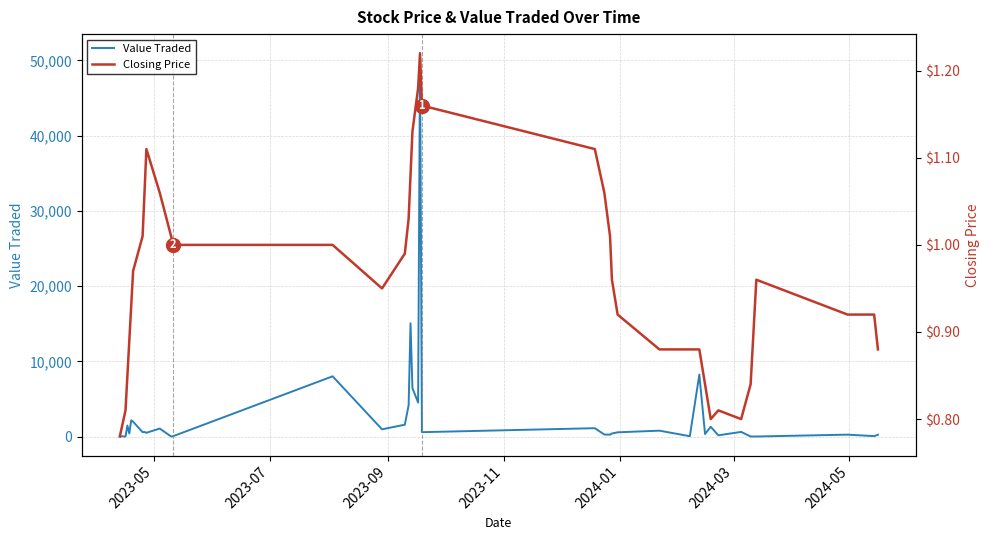

Which series has the largest range (max minus min)?

Value Traded